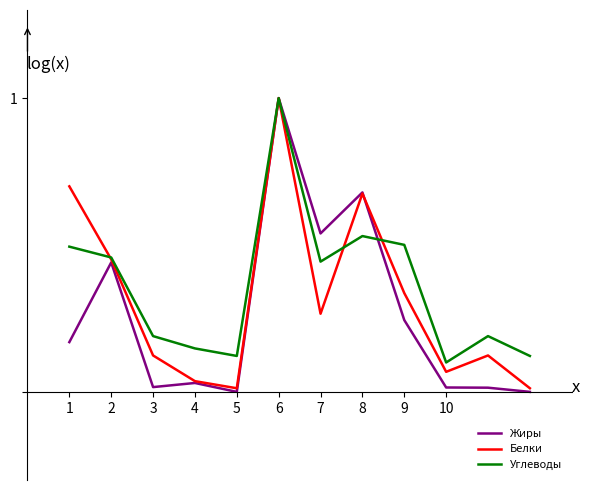

Which series has the largest range (max minus min)?

Жиры